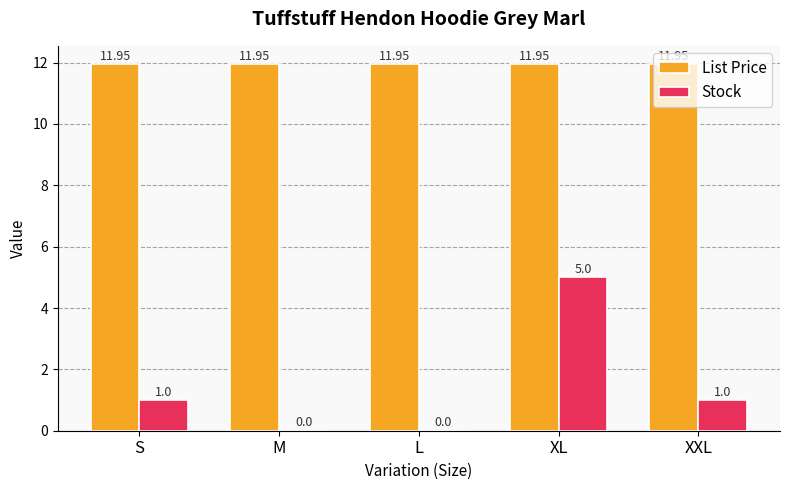

At which label does Stock reach its peak?

XL